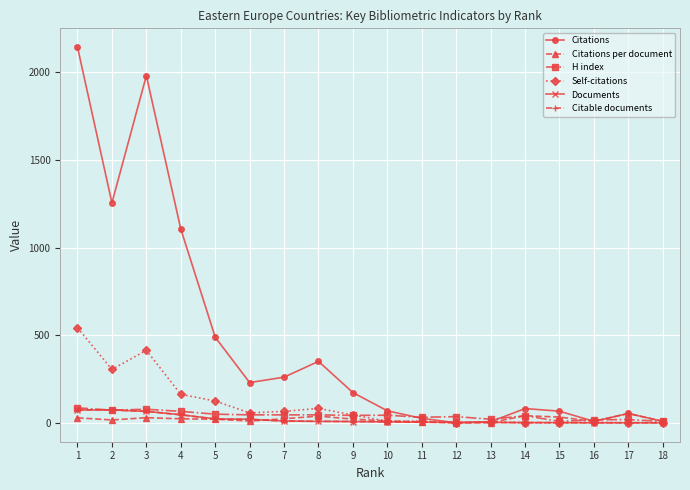

What are all the series names shown in the legend?

Citations, Citations per document, H index, Self-citations, Documents, Citable documents